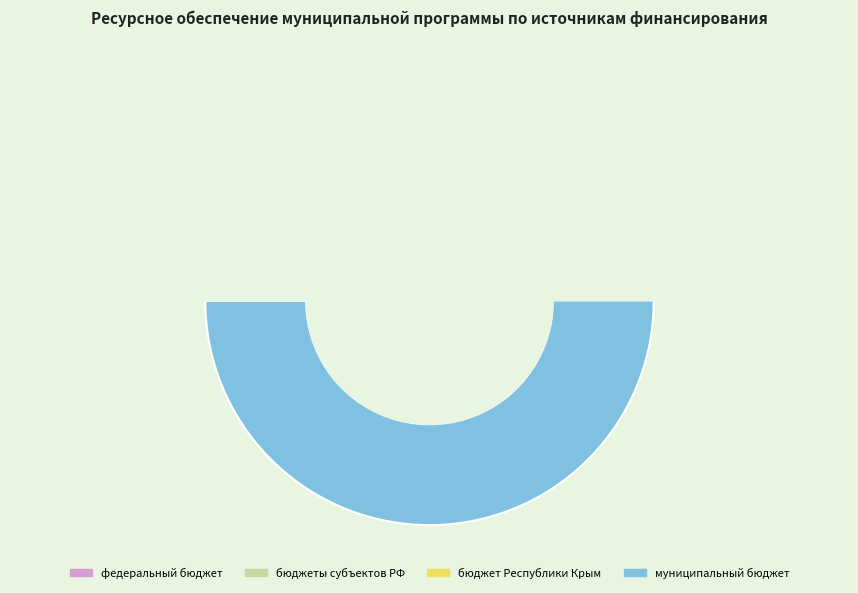

The муниципальный бюджет slice represents 73% of the pie. True or false?

False